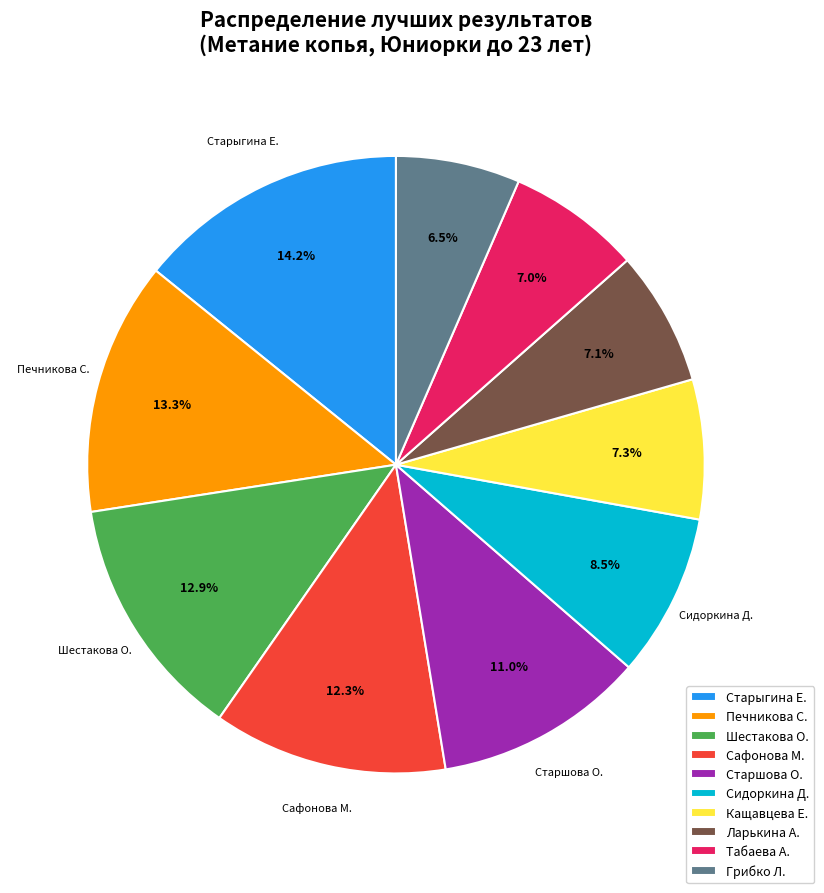

Which category has the biggest portion of the pie?

Старыгина Е.